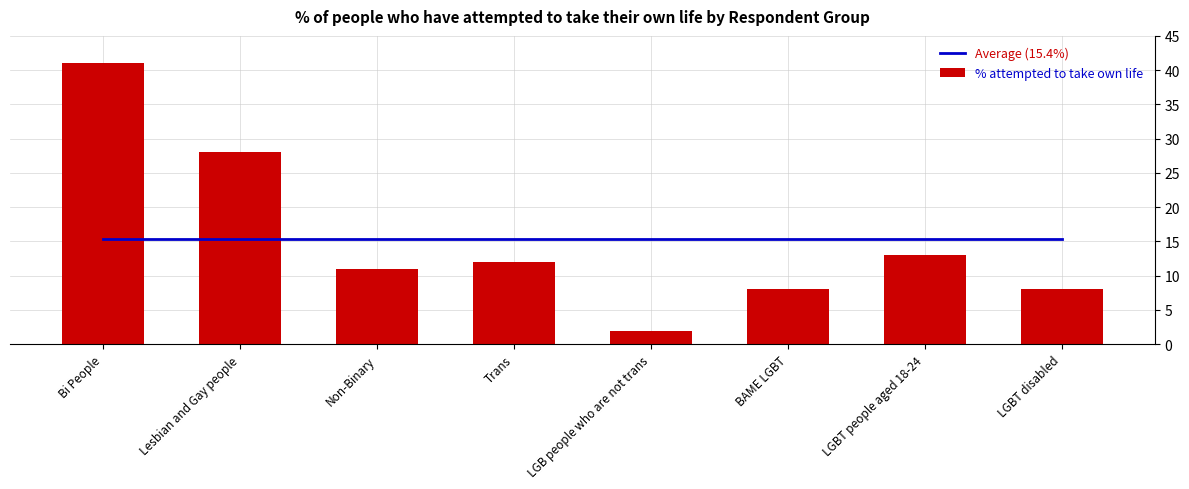

What is the lowest value of the % attempted to take own life series?

2